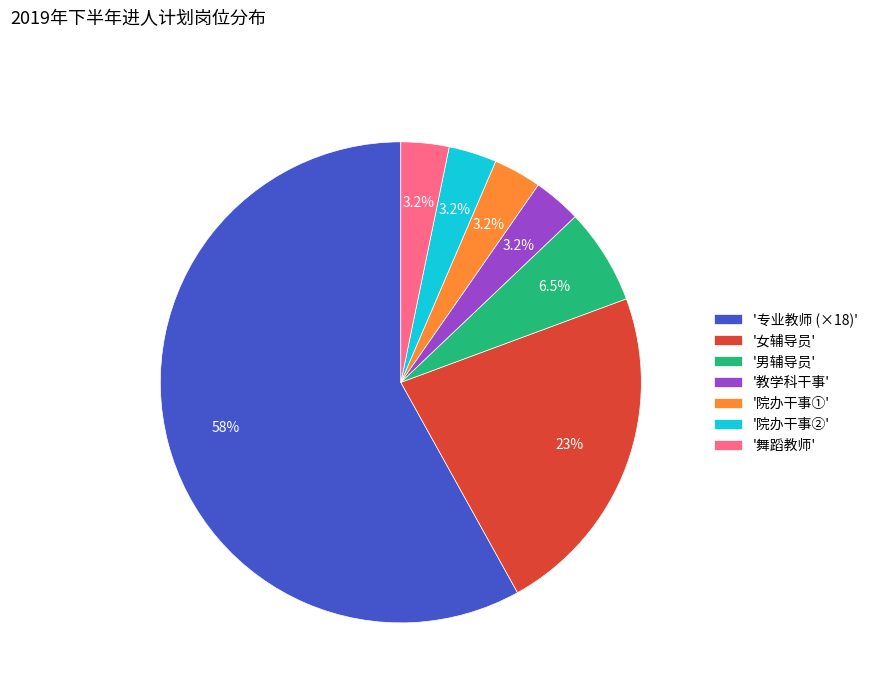

Which category has the biggest portion of the pie?

'专业教师 (×18)'